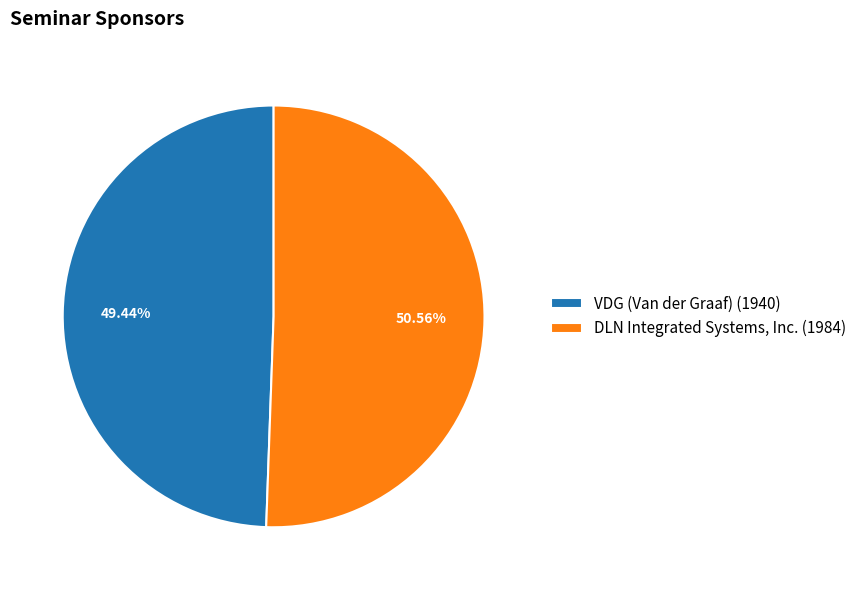

Is it true that VDG (Van der Graaf) is 49% of the pie?

True